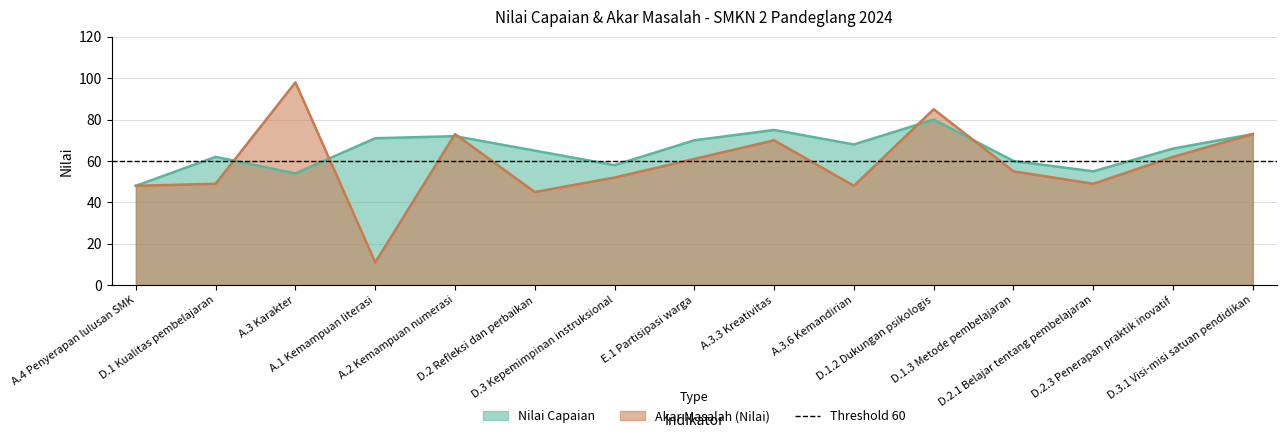

Where is the first local maximum for Akar Masalah?

A.3 Karakter